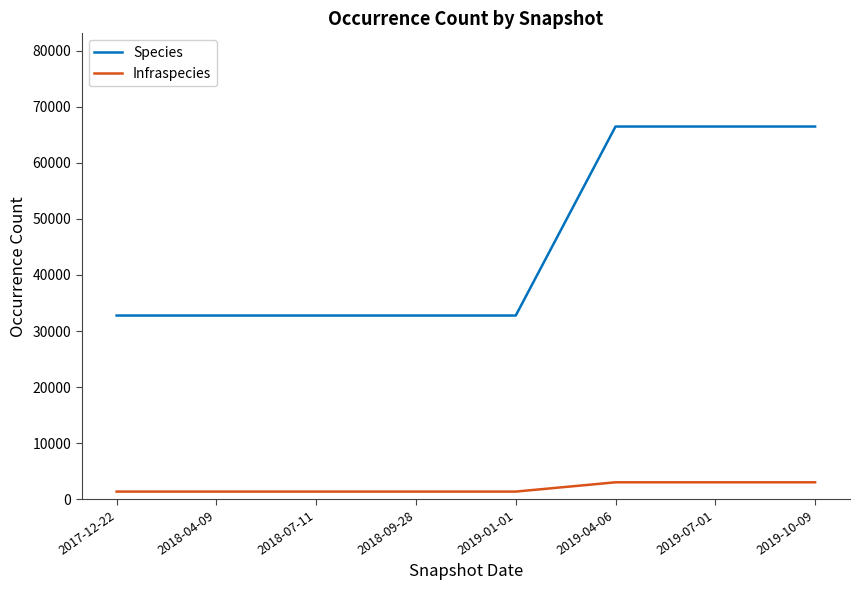

Count the Infraspecies values in the range 1377 to 3034.

8